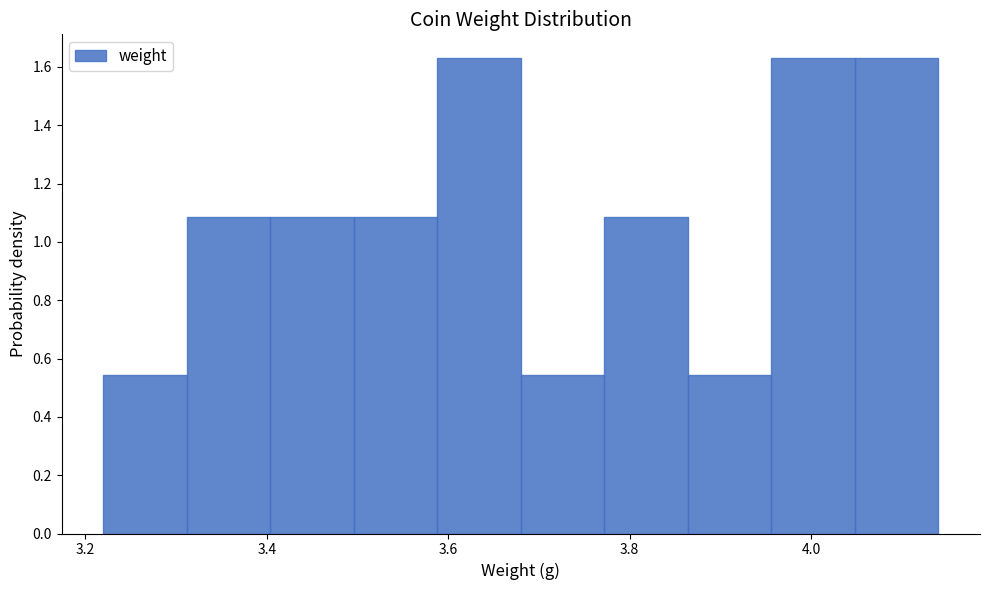

Reading left to right, list every bar in this chart as the range it spans on the x-axis followed by its height. Neither the bar edges nor the heights are printed on the chart, so give them approximately, as read against the axes.

3.220 to 3.312: 0.54
3.312 to 3.404: 1.08
3.404 to 3.496: 1.08
3.496 to 3.588: 1.08
3.588 to 3.680: 1.64
3.680 to 3.772: 0.54
3.772 to 3.864: 1.08
3.864 to 3.956: 0.54
3.956 to 4.048: 1.64
4.048 to 4.140: 1.64